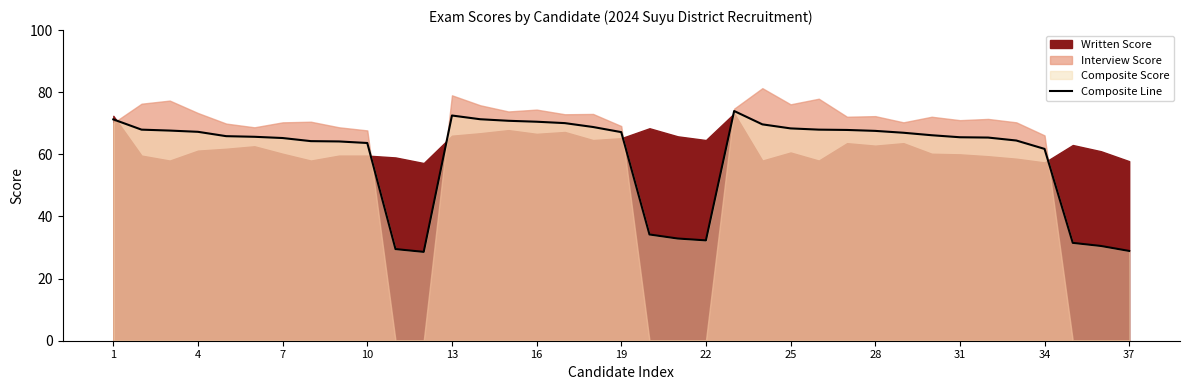

Is it true that Composite Line equals 32.0 at 31?

False